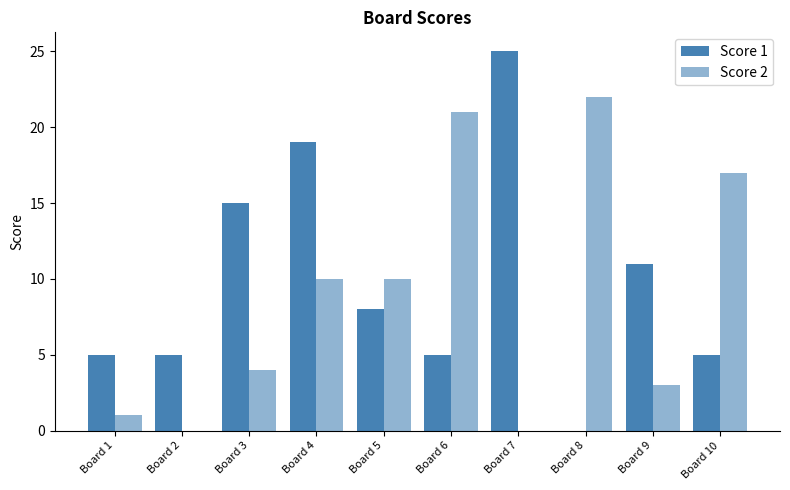

Does the chart contain stacked bars?

No